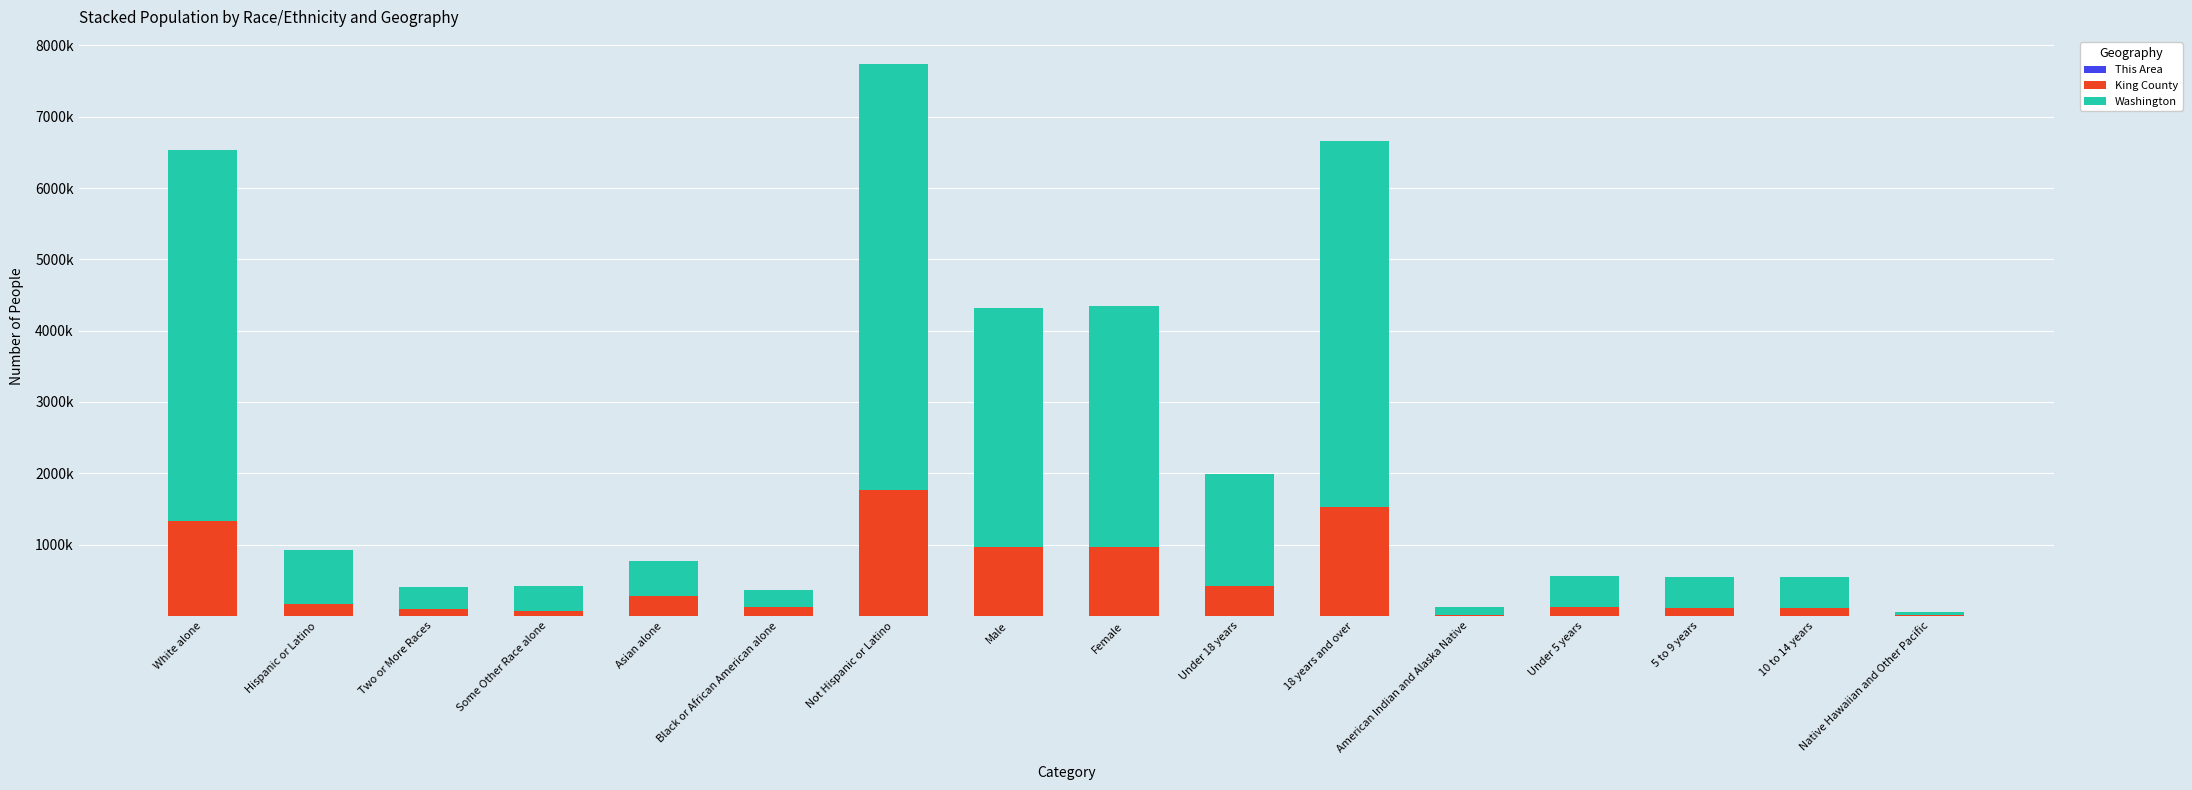

Which series has the largest range (max minus min)?

Washington